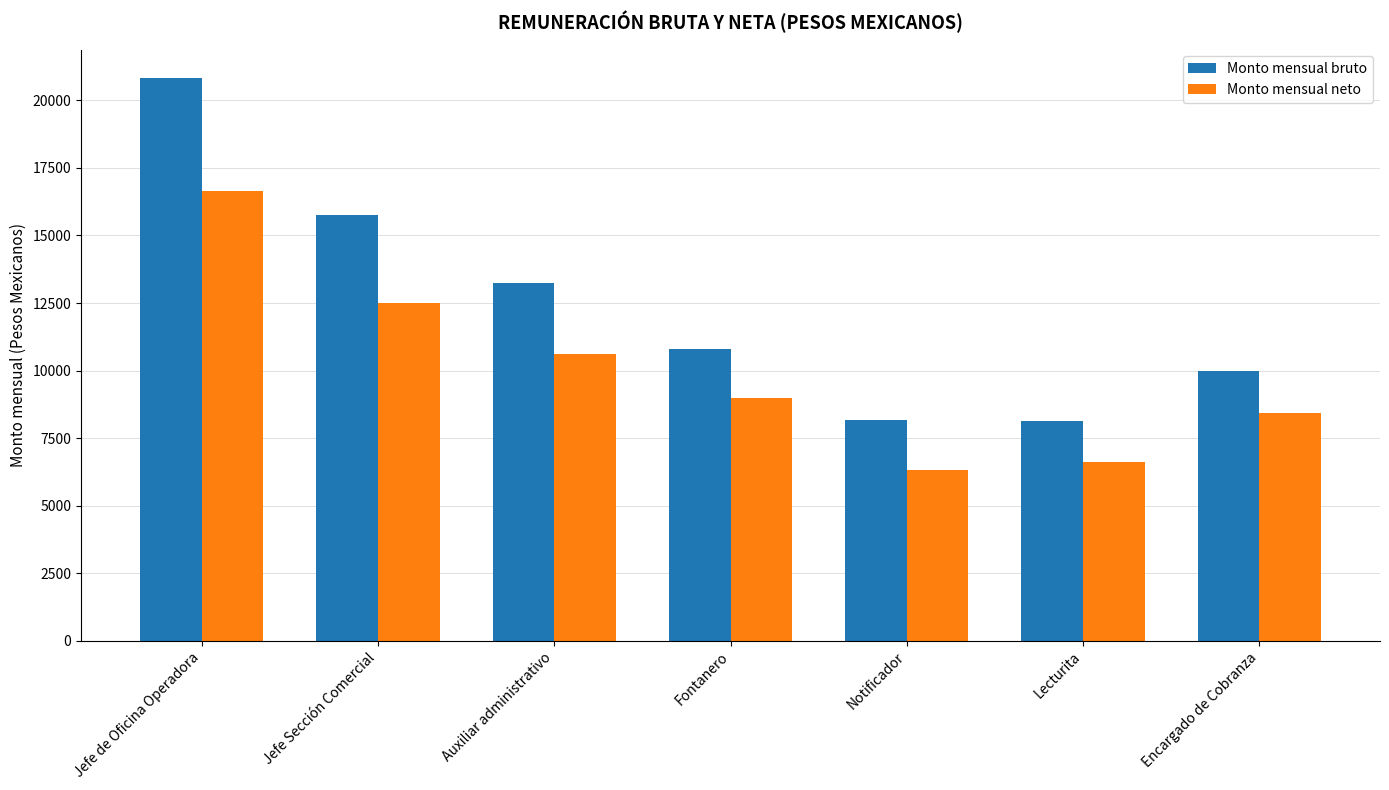

What is the greatest value displayed?

20840.3